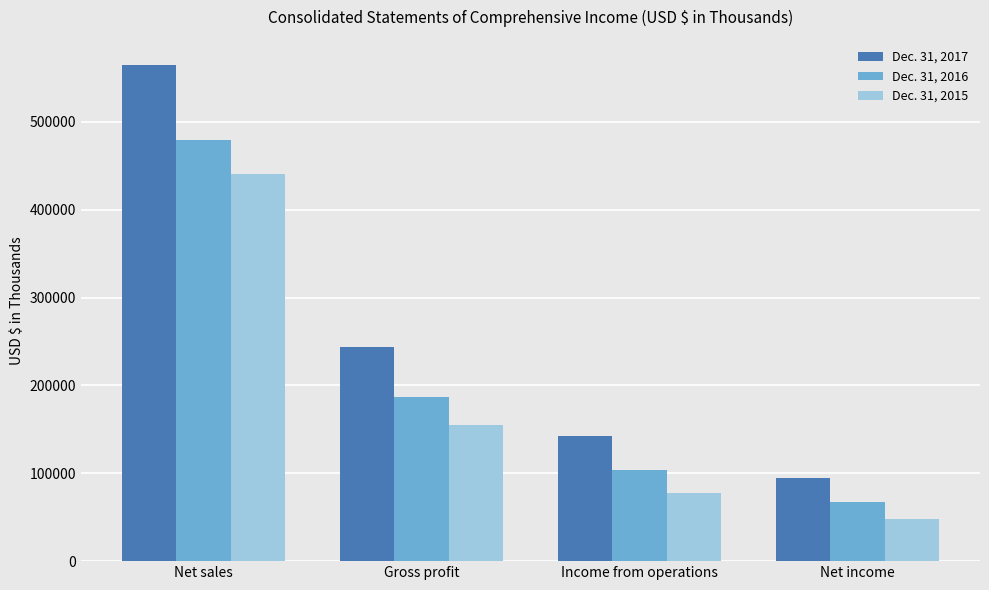

What position from the left is Income from operations?

3